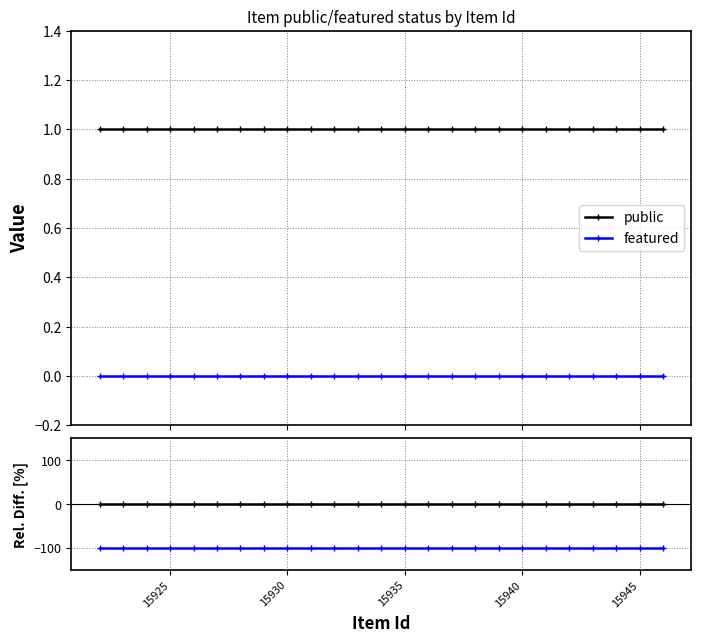

Rank the series by their average value, from highest to lowest.

public, featured